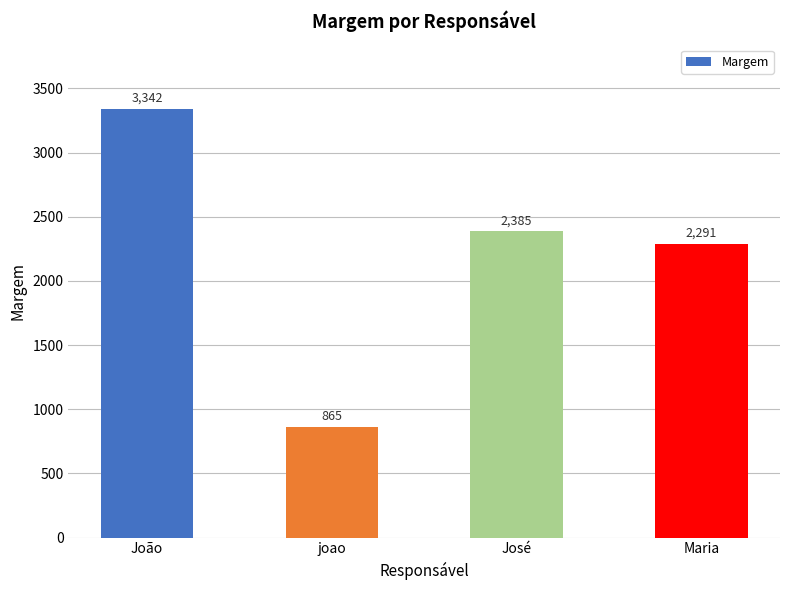

What is the label of the 2nd bar from the right?

José